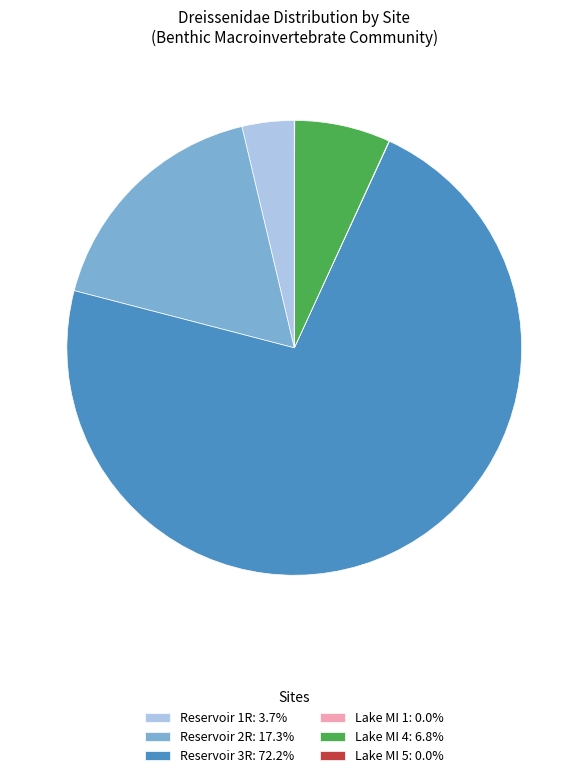

Does Reservoir 3R: 72.2% represent more than half of the total?

Yes